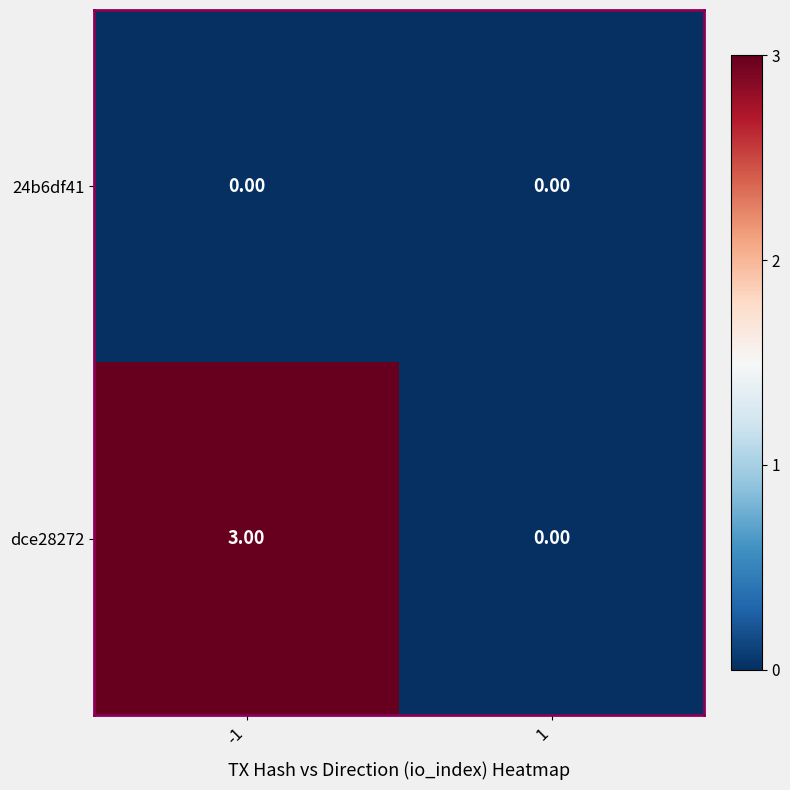

Which series has the largest range (max minus min)?

dce28272